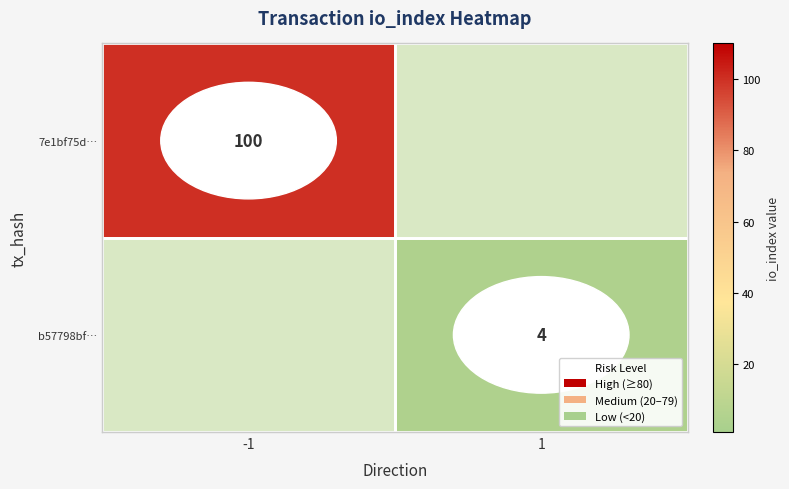

Is the value of 7e1bf75d… at -1 greater than the value of b57798bf… at 1?

Yes